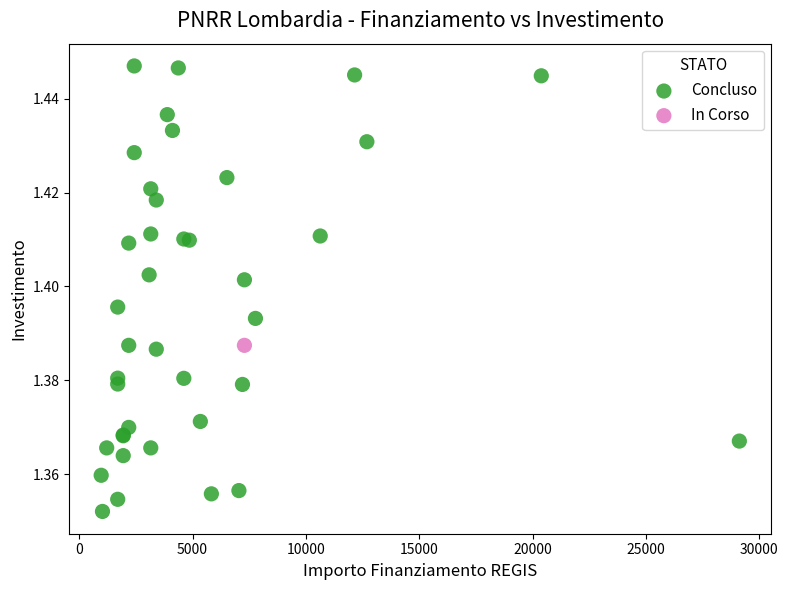

What are all the series names shown in the legend?

Concluso, In Corso